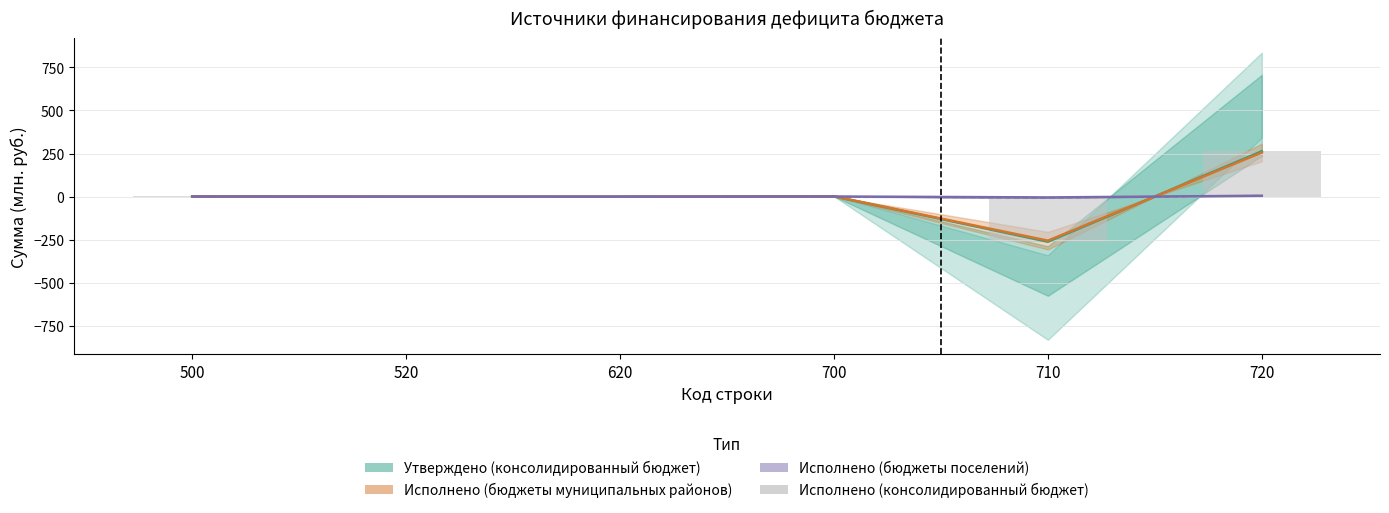

Rank the categories by value from highest to lowest.

720, 500, 700, 520, 620, 710